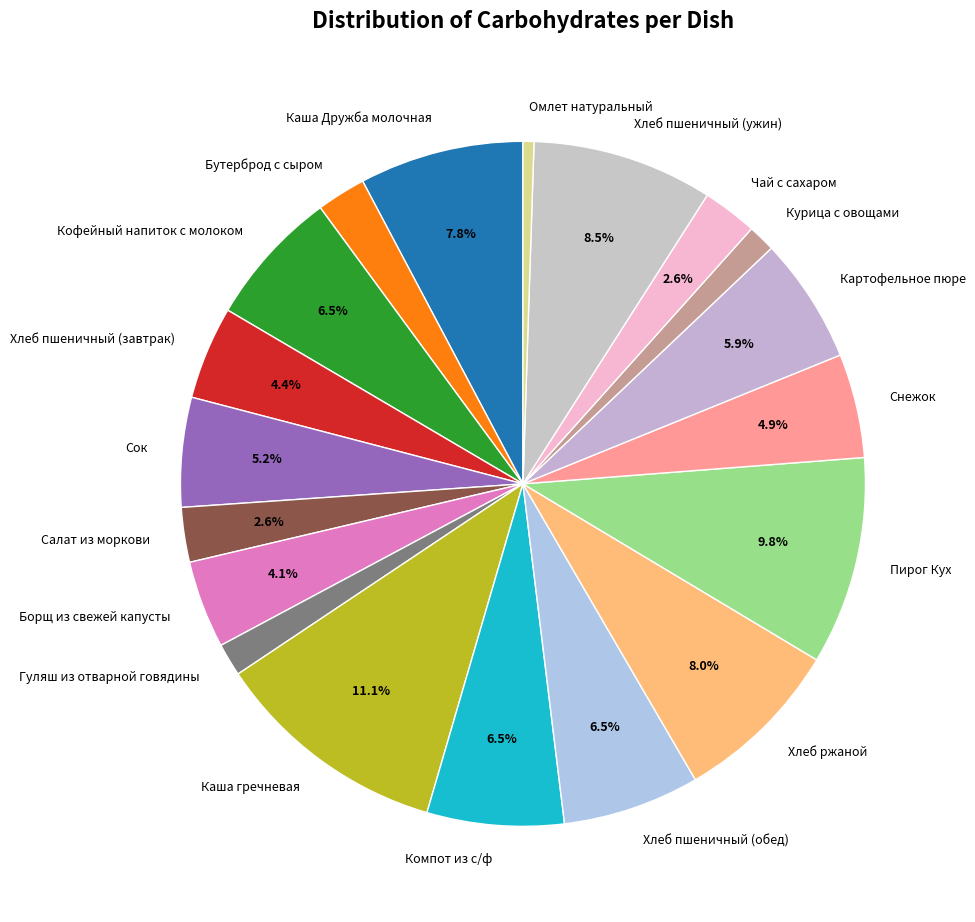

How many segments does this pie chart have?

19